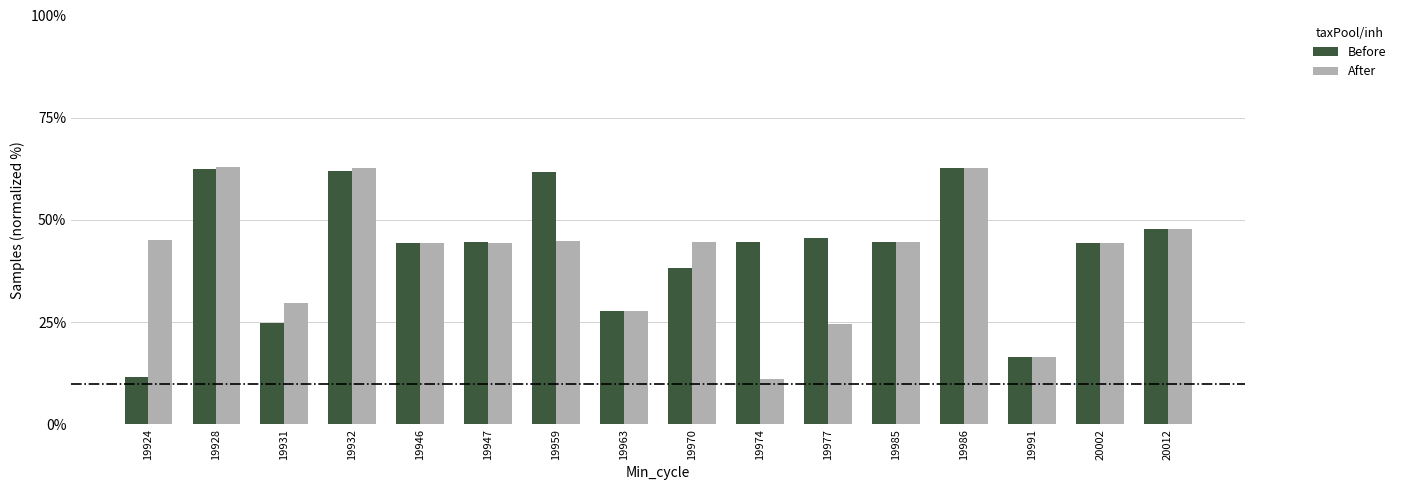

What is the value of the After bar at the 11th from the left?

24.6